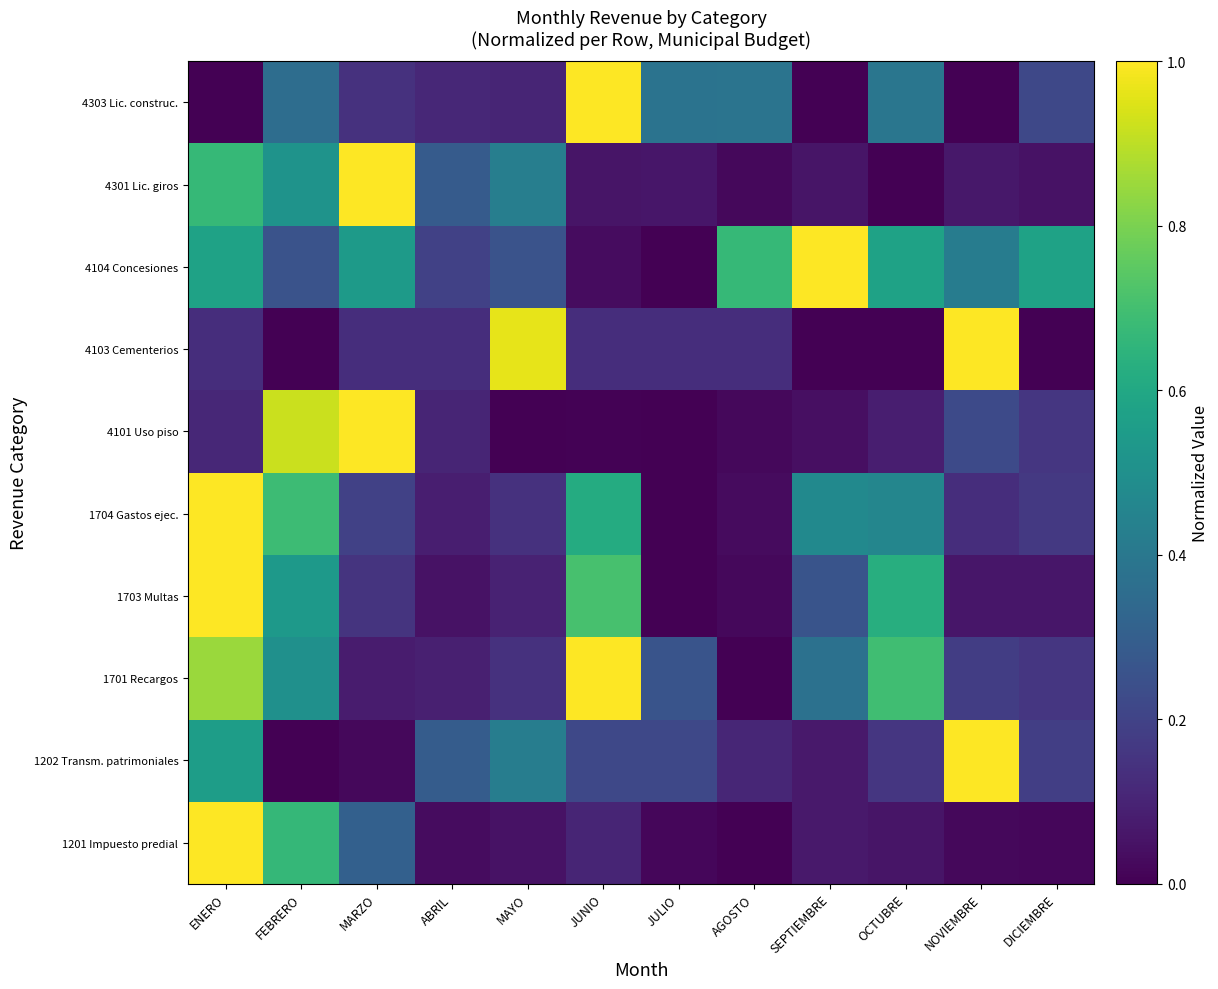

Reading left to right, transcribe all the data shown in this chart.

1201 Impuesto predial: ENERO=1.0	FEBRERO=0.7	MARZO=0.3	ABRIL=0.0	MAYO=0.0	JUNIO=0.1	JULIO=0.0	AGOSTO=0.0	SEPTIEMBRE=0.1	OCTUBRE=0.1	NOVIEMBRE=0.0	DICIEMBRE=0.0
1202 Transm. patrimoniales: ENERO=0.6	FEBRERO=0.0	MARZO=0.0	ABRIL=0.3	MAYO=0.4	JUNIO=0.2	JULIO=0.2	AGOSTO=0.1	SEPTIEMBRE=0.1	OCTUBRE=0.2	NOVIEMBRE=1.0	DICIEMBRE=0.2
1701 Recargos: ENERO=0.9	FEBRERO=0.5	MARZO=0.1	ABRIL=0.1	MAYO=0.1	JUNIO=1.0	JULIO=0.3	AGOSTO=0.0	SEPTIEMBRE=0.4	OCTUBRE=0.7	NOVIEMBRE=0.2	DICIEMBRE=0.2
1703 Multas: ENERO=1.0	FEBRERO=0.5	MARZO=0.1	ABRIL=0.0	MAYO=0.1	JUNIO=0.7	JULIO=0.0	AGOSTO=0.0	SEPTIEMBRE=0.3	OCTUBRE=0.6	NOVIEMBRE=0.1	DICIEMBRE=0.1
1704 Gastos ejec.: ENERO=1.0	FEBRERO=0.7	MARZO=0.2	ABRIL=0.1	MAYO=0.1	JUNIO=0.6	JULIO=0.0	AGOSTO=0.0	SEPTIEMBRE=0.5	OCTUBRE=0.5	NOVIEMBRE=0.1	DICIEMBRE=0.2
4101 Uso piso: ENERO=0.1	FEBRERO=0.9	MARZO=1.0	ABRIL=0.1	MAYO=0.0	JUNIO=0.0	JULIO=0.0	AGOSTO=0.0	SEPTIEMBRE=0.0	OCTUBRE=0.1	NOVIEMBRE=0.2	DICIEMBRE=0.2
4103 Cementerios: ENERO=0.1	FEBRERO=0.0	MARZO=0.1	ABRIL=0.1	MAYO=1.0	JUNIO=0.1	JULIO=0.1	AGOSTO=0.1	SEPTIEMBRE=0.0	OCTUBRE=0.0	NOVIEMBRE=1.0	DICIEMBRE=0.0
4104 Concesiones: ENERO=0.6	FEBRERO=0.3	MARZO=0.5	ABRIL=0.2	MAYO=0.3	JUNIO=0.0	JULIO=0.0	AGOSTO=0.7	SEPTIEMBRE=1.0	OCTUBRE=0.6	NOVIEMBRE=0.4	DICIEMBRE=0.6
4301 Lic. giros: ENERO=0.7	FEBRERO=0.5	MARZO=1.0	ABRIL=0.3	MAYO=0.4	JUNIO=0.1	JULIO=0.1	AGOSTO=0.0	SEPTIEMBRE=0.1	OCTUBRE=0.0	NOVIEMBRE=0.1	DICIEMBRE=0.0
4303 Lic. construc.: ENERO=0.0	FEBRERO=0.4	MARZO=0.1	ABRIL=0.1	MAYO=0.1	JUNIO=1.0	JULIO=0.4	AGOSTO=0.4	SEPTIEMBRE=0.0	OCTUBRE=0.4	NOVIEMBRE=0.0	DICIEMBRE=0.2